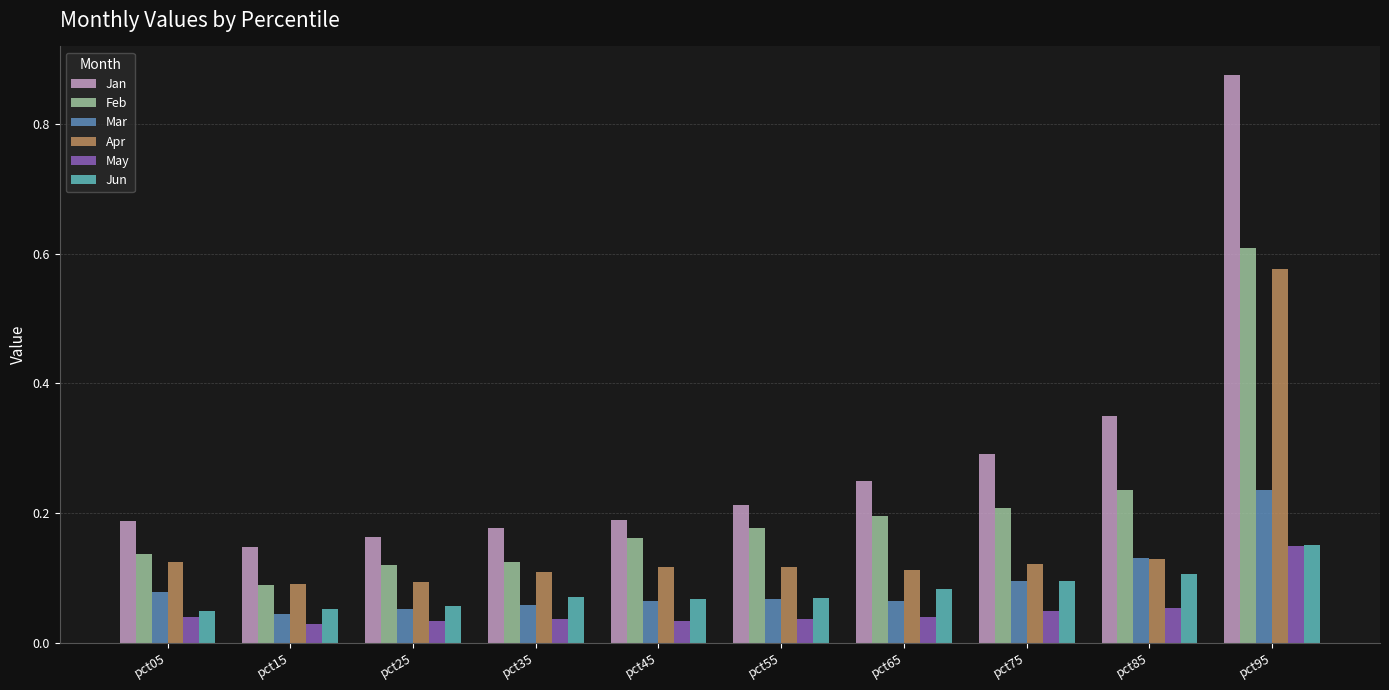

The Feb series shows 0.1 at pct05. True or false?

True